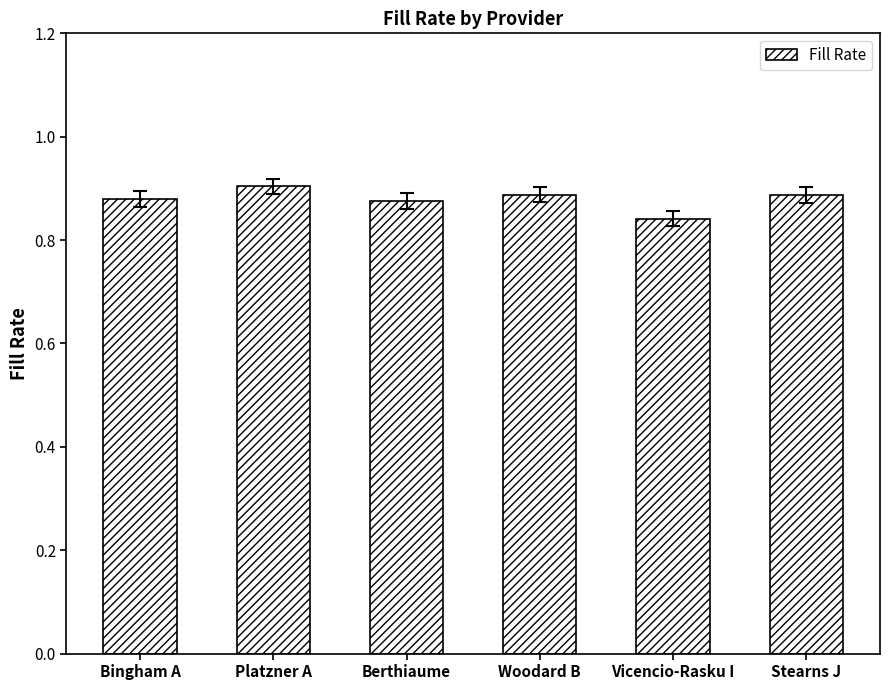

At which category does the chart reach its minimum across all series?

Vicencio-Rasku I